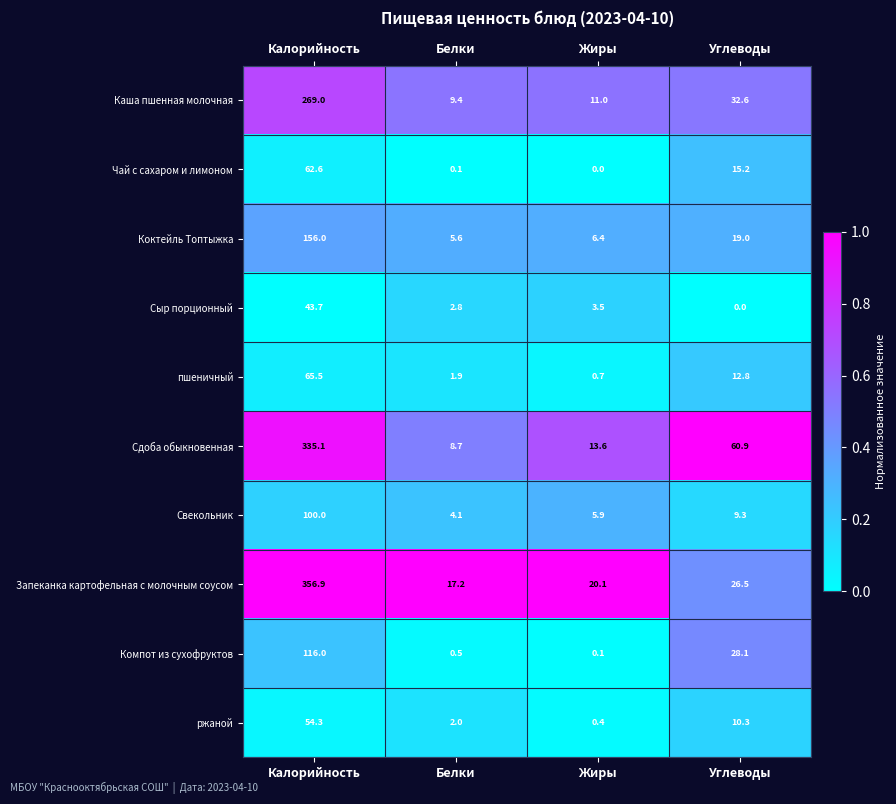

List the series in order of their peak value, highest first.

Запеканка картофельная с молочным соусом, Сдоба обыкновенная, Каша пшенная молочная, Коктейль Топтыжка, Компот из сухофруктов, Свекольник, пшеничный, Чай с сахаром и лимоном, ржаной, Сыр порционный